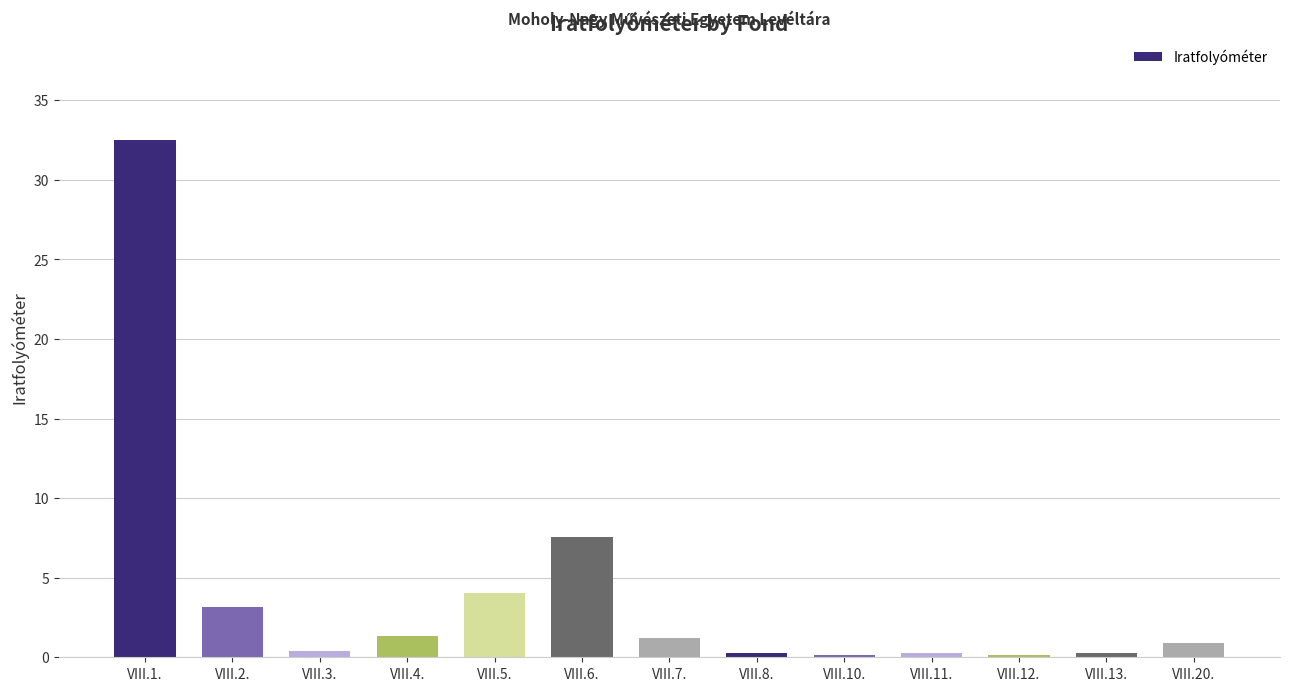

True or false: the data shows 0.4 at VIII.3..

True